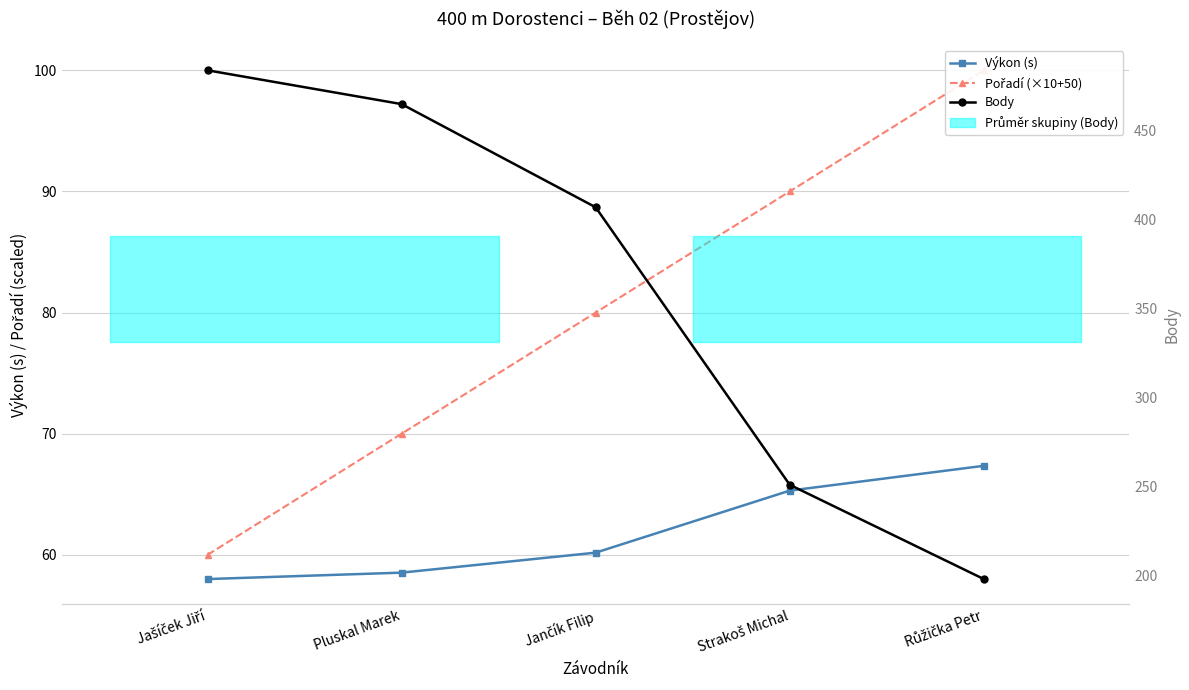

Rank the categories by Výkon (s) value from highest to lowest.

Růžička Petr, Strakoš Michal, Jančík Filip, Pluskal Marek, Jašíček Jiří